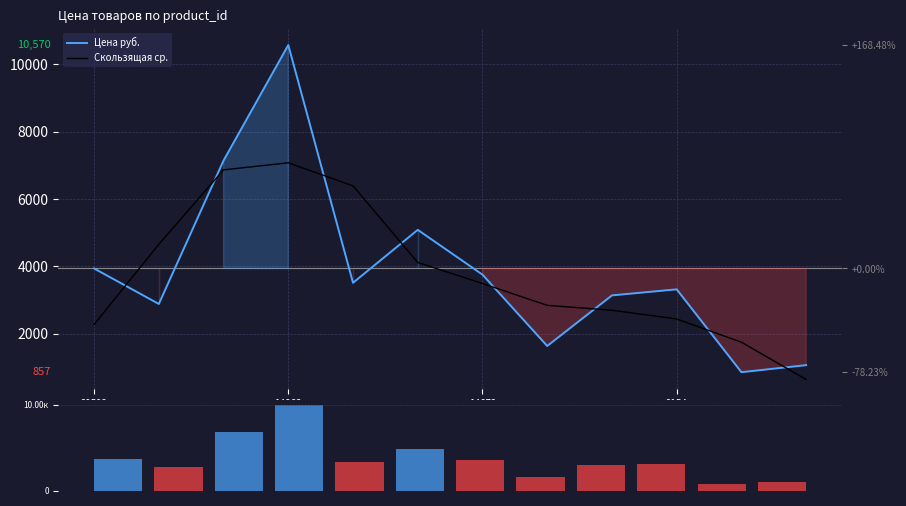

Is it true that Цена руб. equals 736.5 at 11?

False